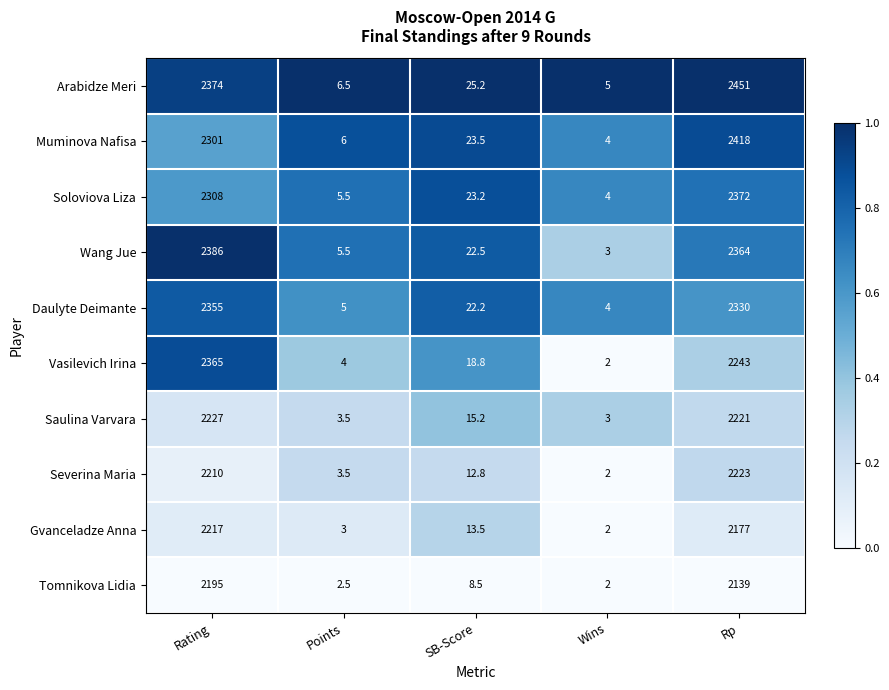

Which series changed the most between SB-Score and Wins?

Arabidze Meri